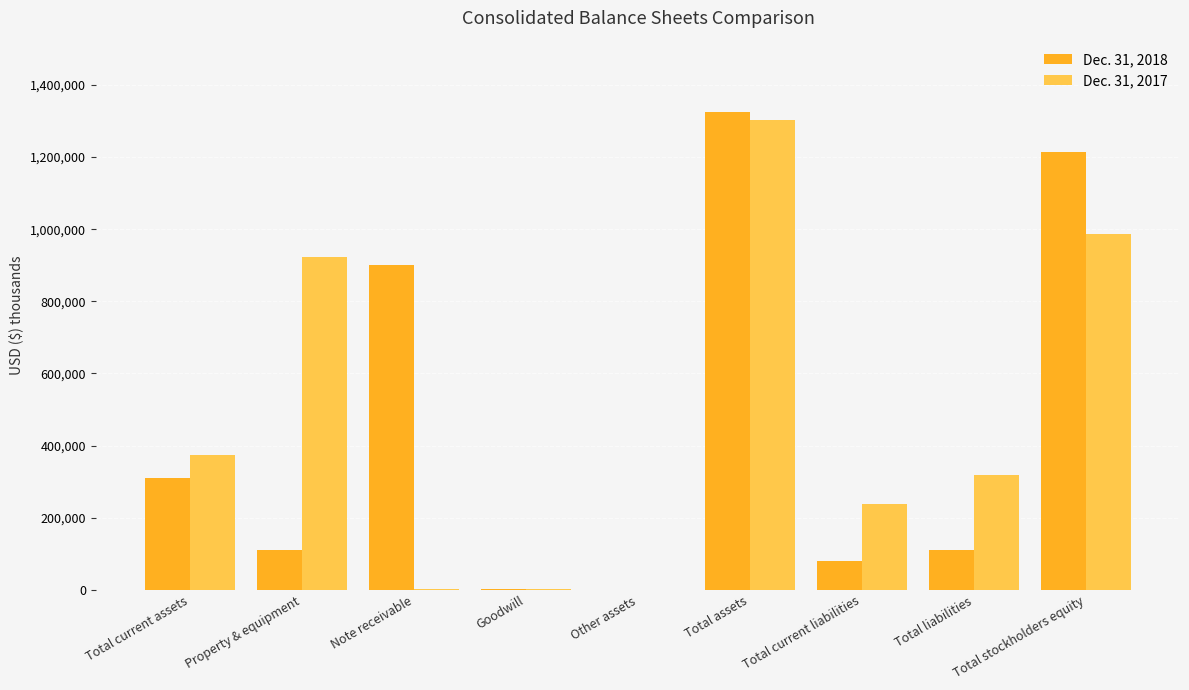

What is the total value across all series at Total liabilities?

428042